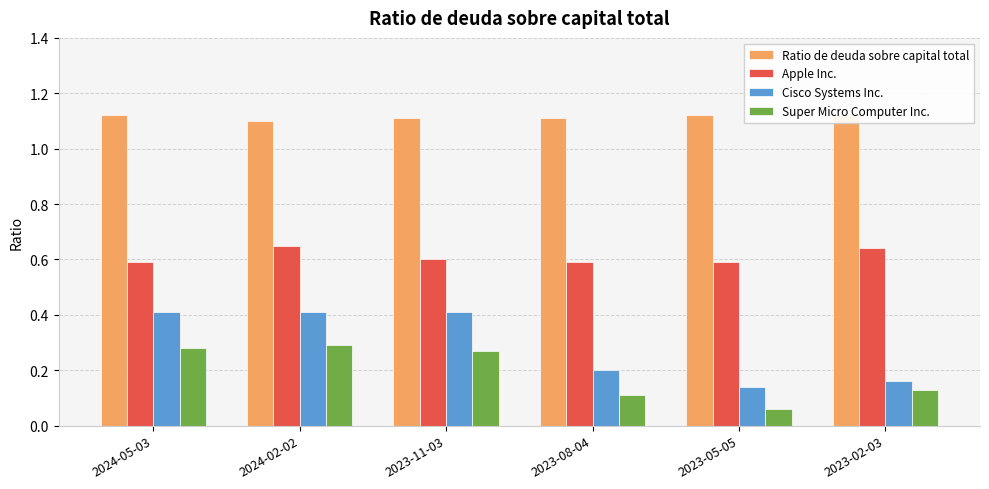

At how many categories does at least one series exceed 0?

6